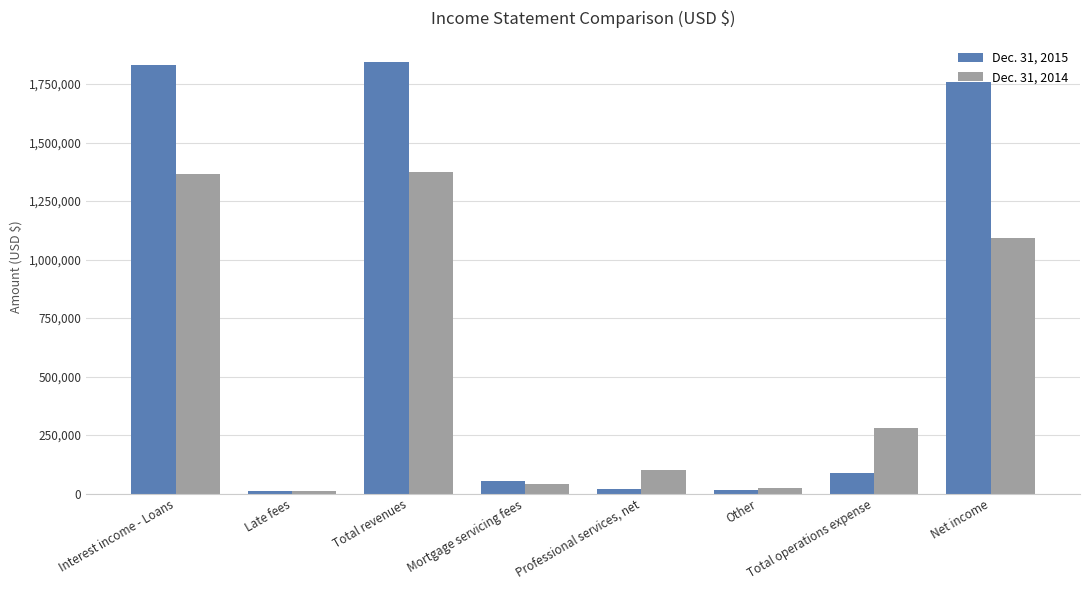

Which series has the largest total across all categories?

Dec. 31, 2015